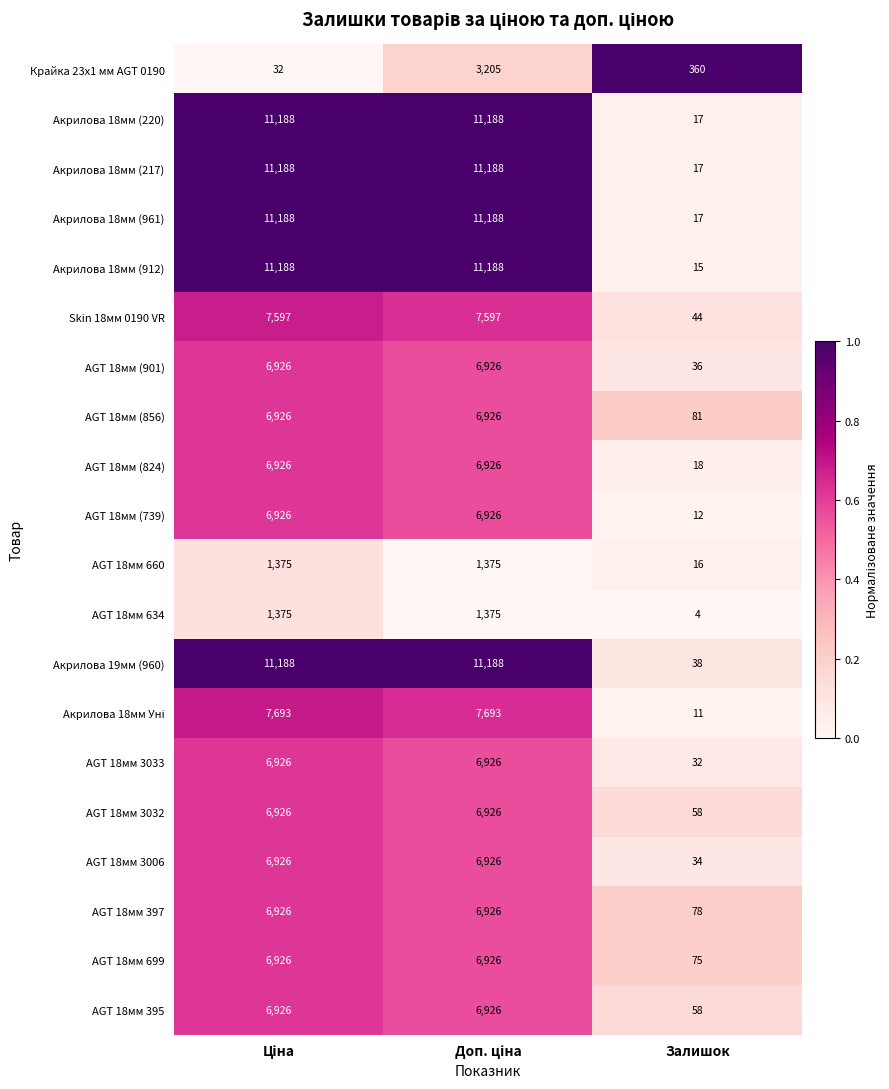

How many categories are shown in the chart?

3